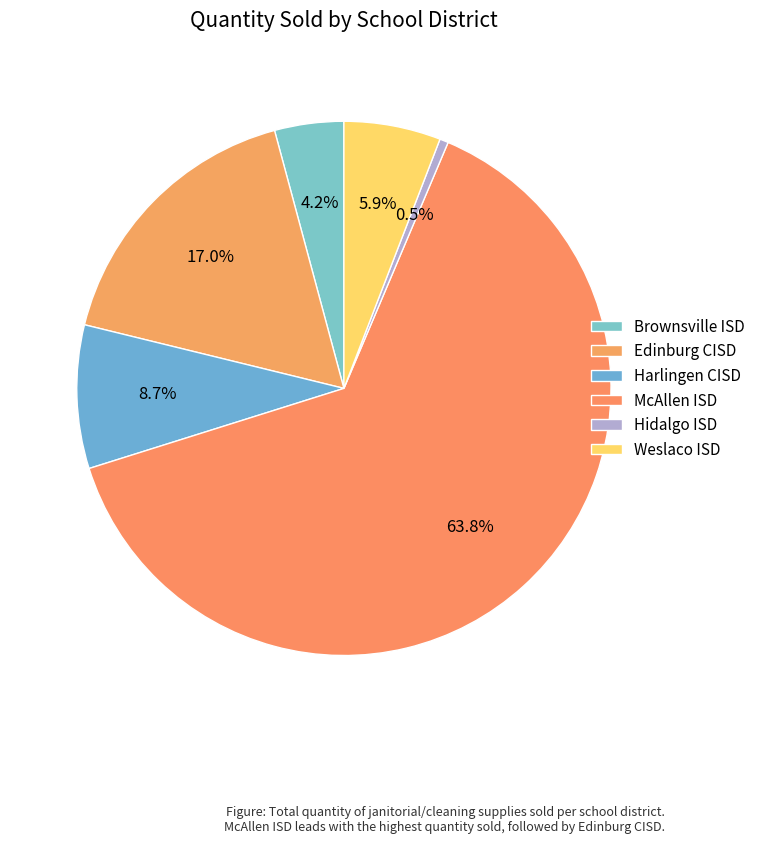

To the nearest percent, what is the average slice percentage?

17%